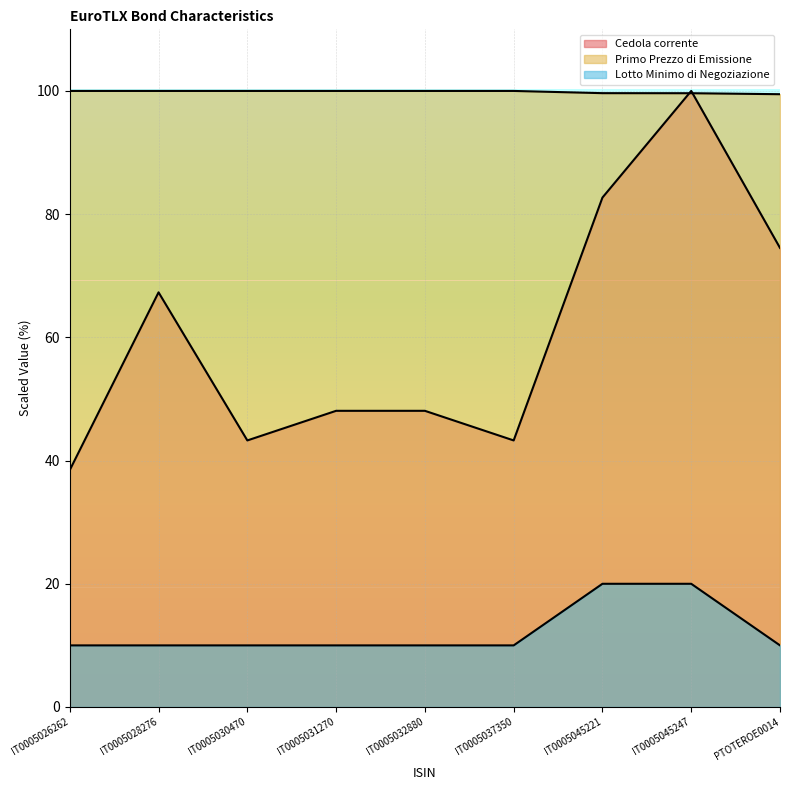

True or false: Primo Prezzo di Emissione and Lotto Minimo di Negoziazione intersect in this chart.

False